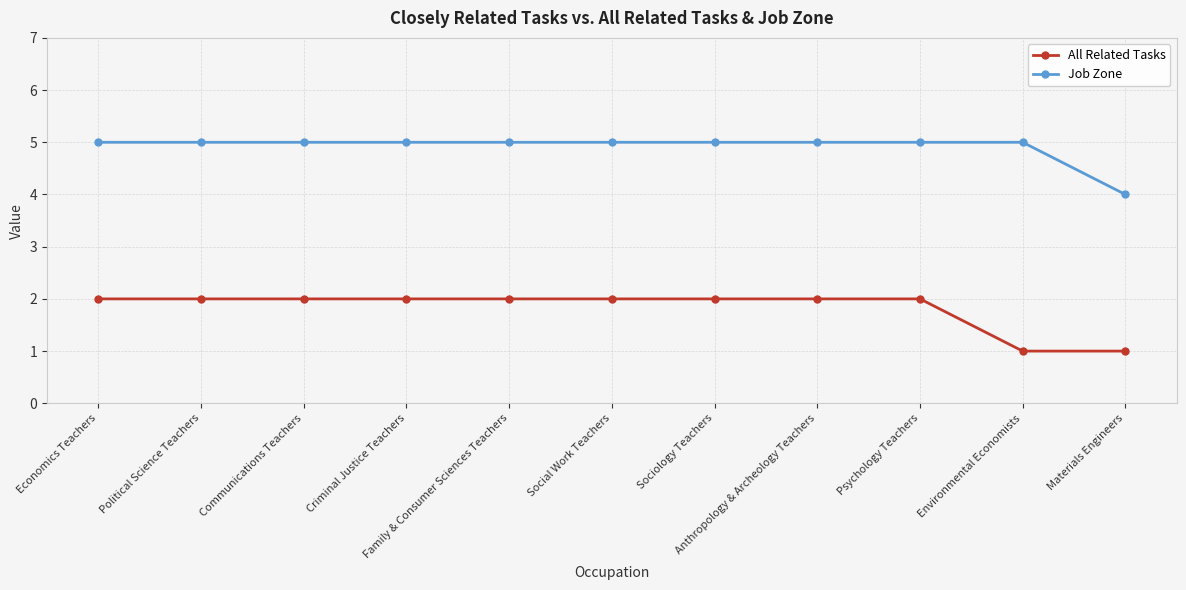

What is the total value across all series at Materials Engineers?

5